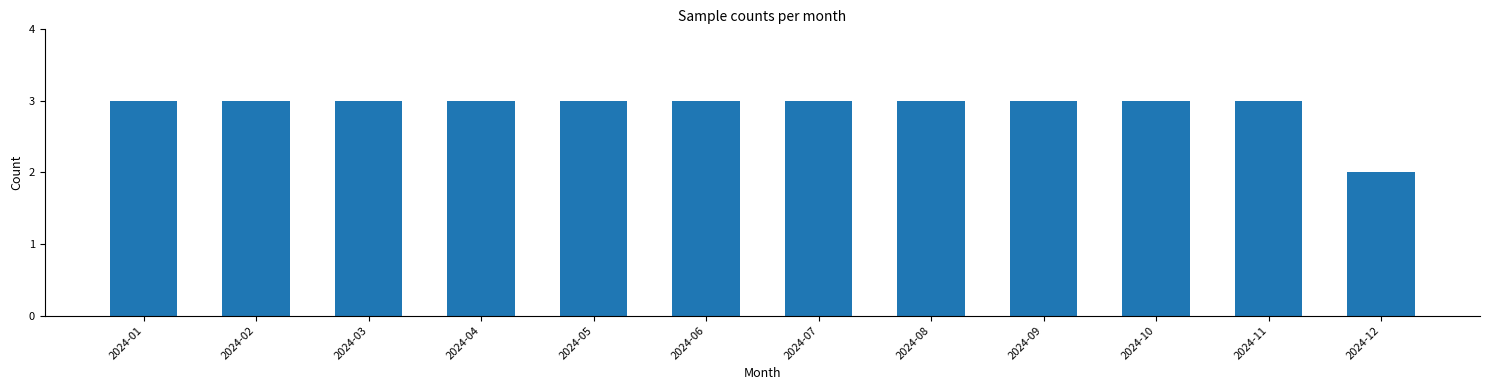

At which category does the chart reach its minimum across all series?

2024-12